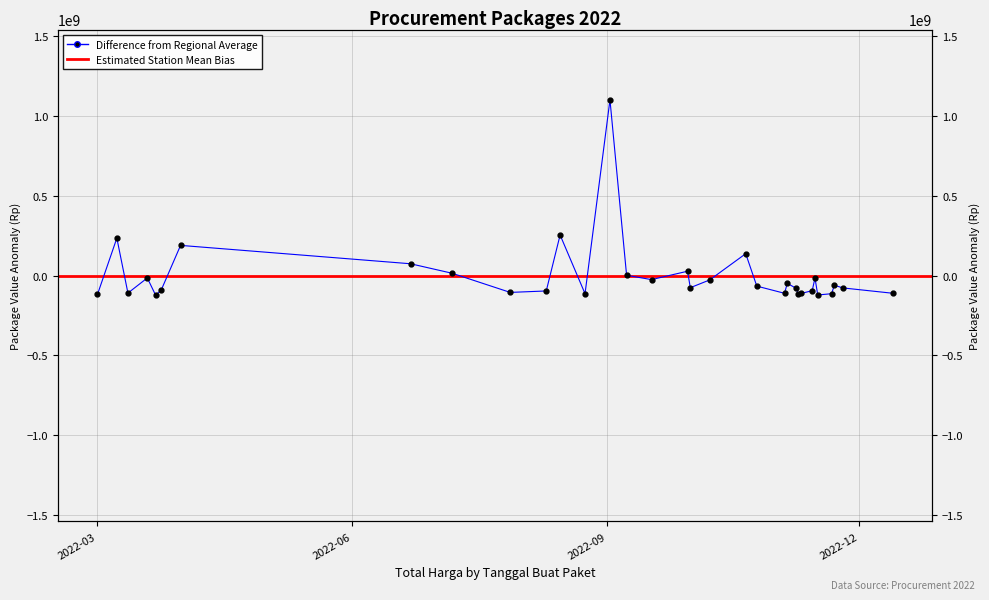

What is the maximum value shown in the chart?

1099144564.4